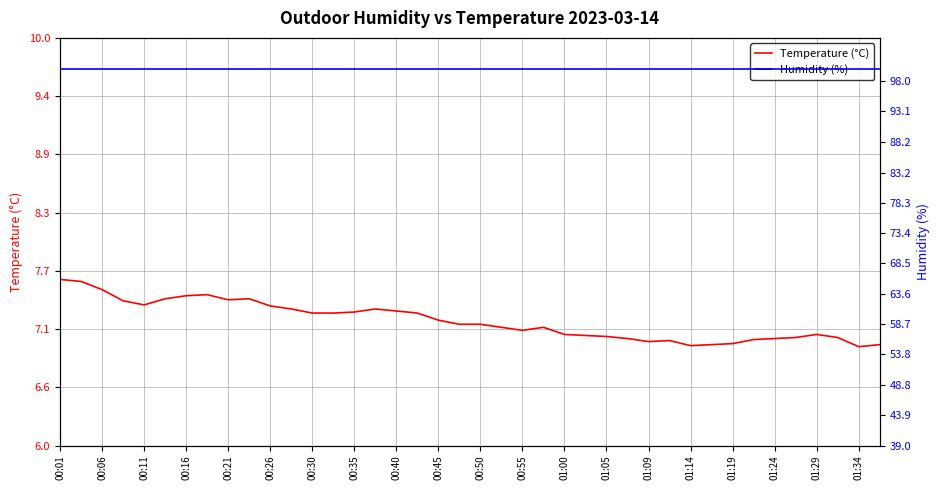

What is the label of the 1st point from the left?

00:01